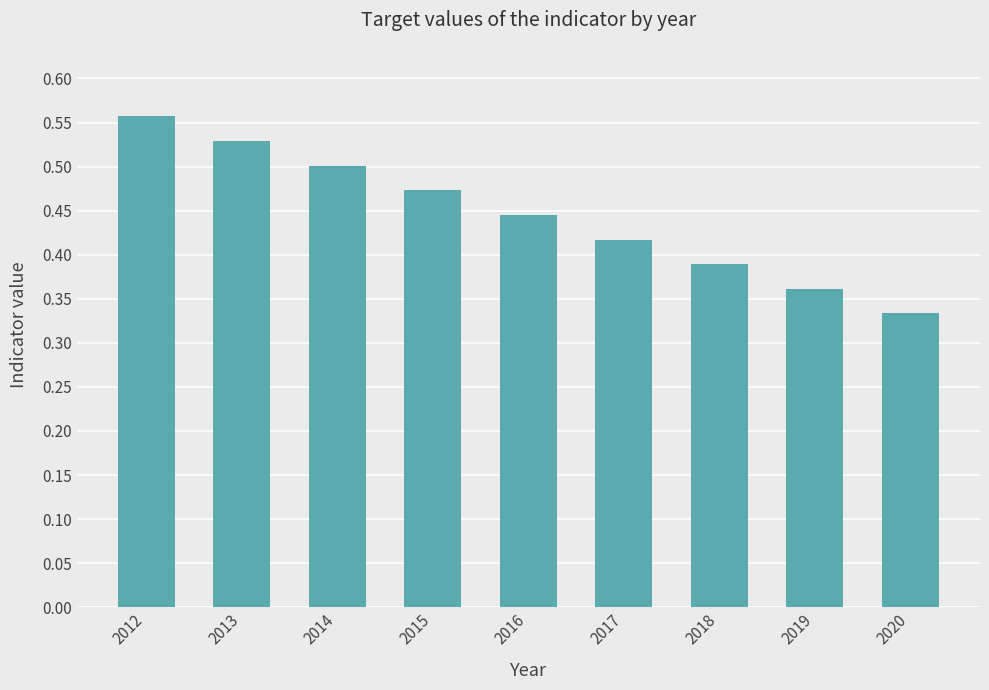

Count the values in the range 0 to 1.

9